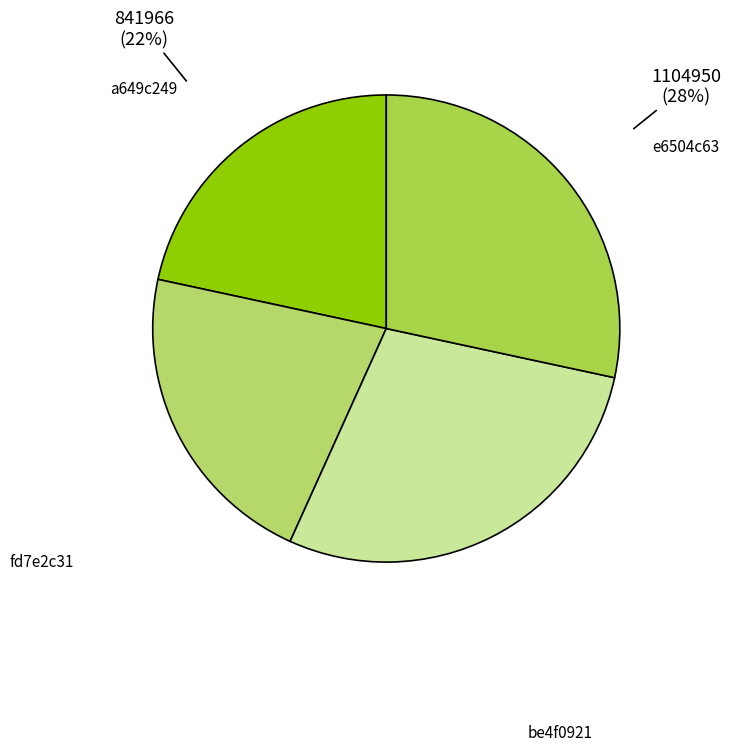

To the nearest percent, what is the combined percentage of a649c249 and e6504c63?

50%